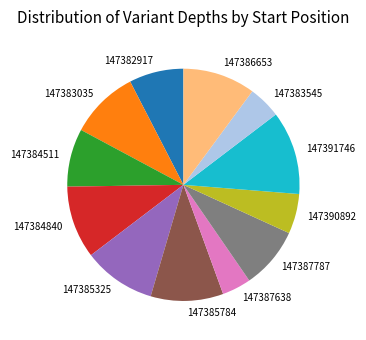

Does any single category account for the majority?

No